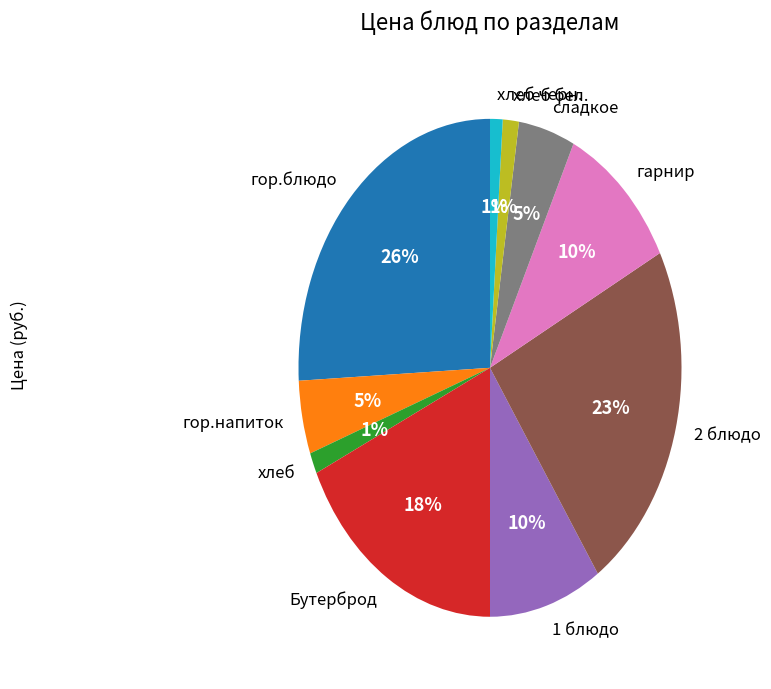

Is there a majority slice in this chart?

No